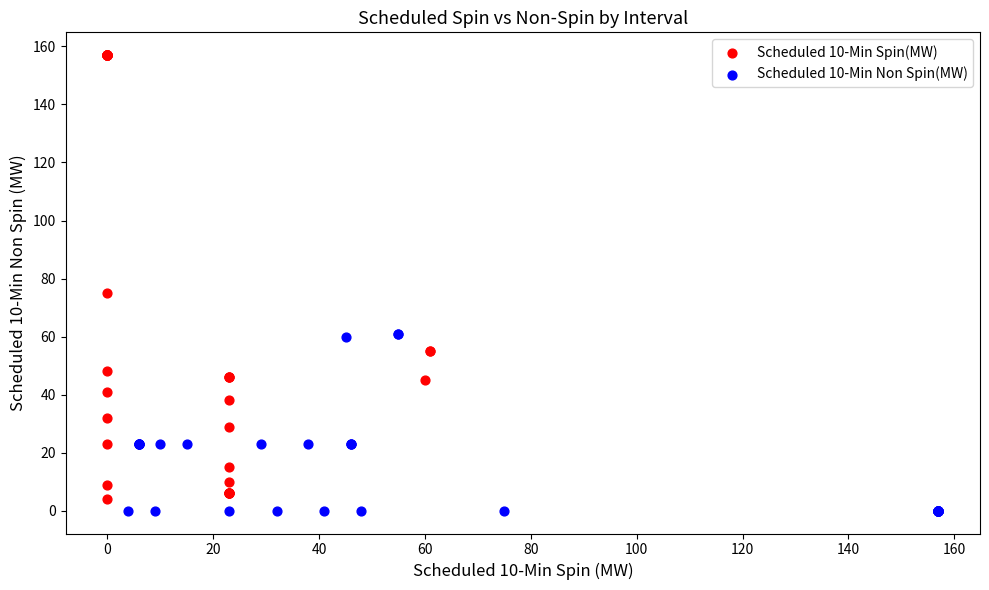

Which series contains the highest Y value?

Scheduled 10-Min Spin(MW)